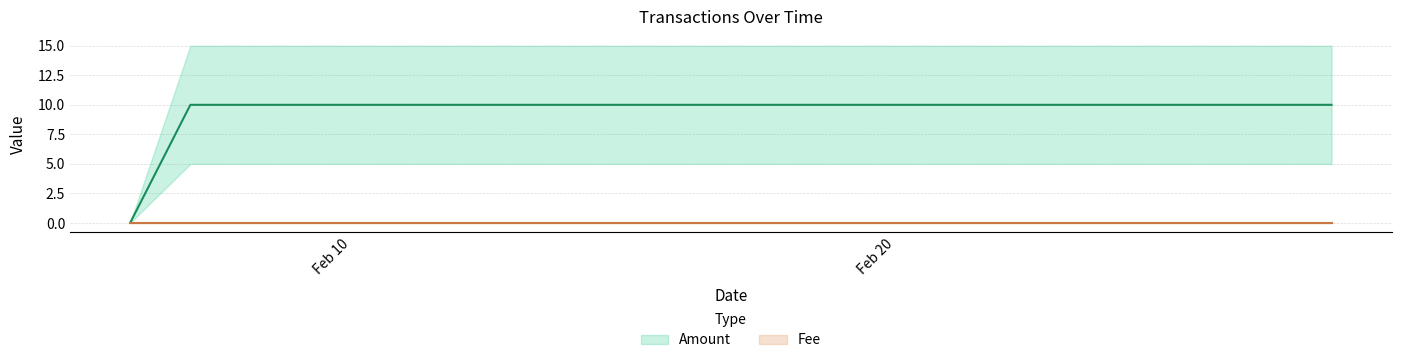

What are all the series names shown in the legend?

Amount, Fee